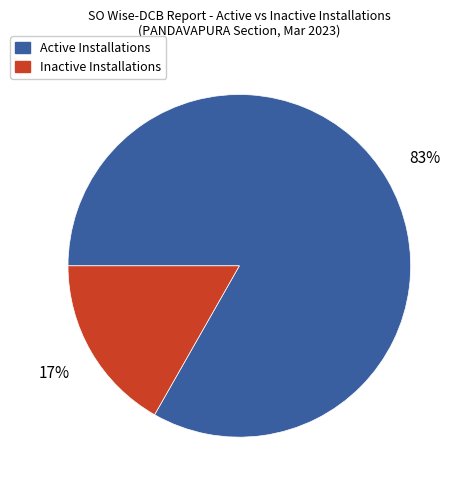

To the nearest percent, what is the difference between the largest and smallest slice percentages?

66%